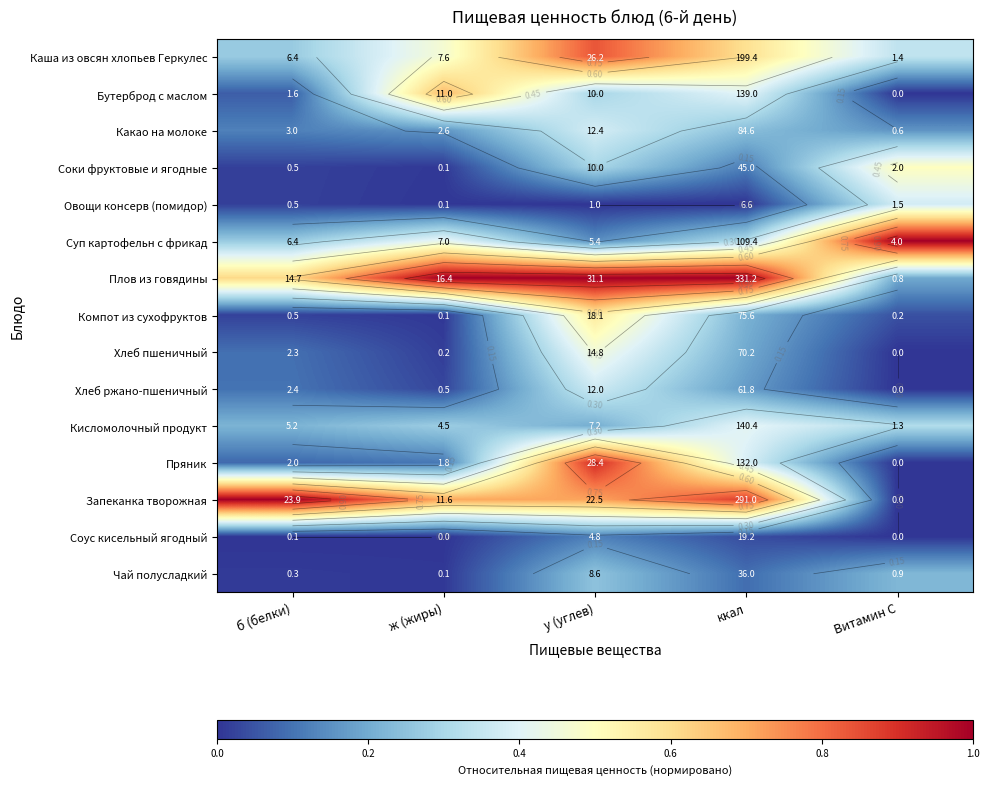

Is the value of Суп картофельн с фрикад at б (белки) greater than the value of Чай полусладкий at Витамин С?

Yes